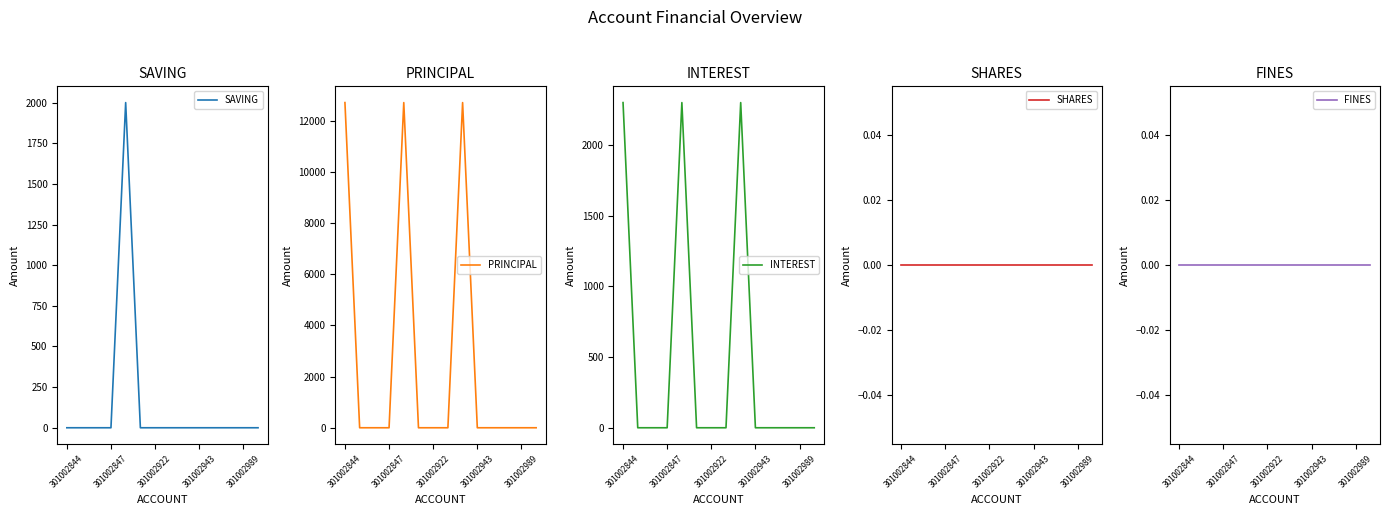

How many data points in INTEREST are above 0?

3